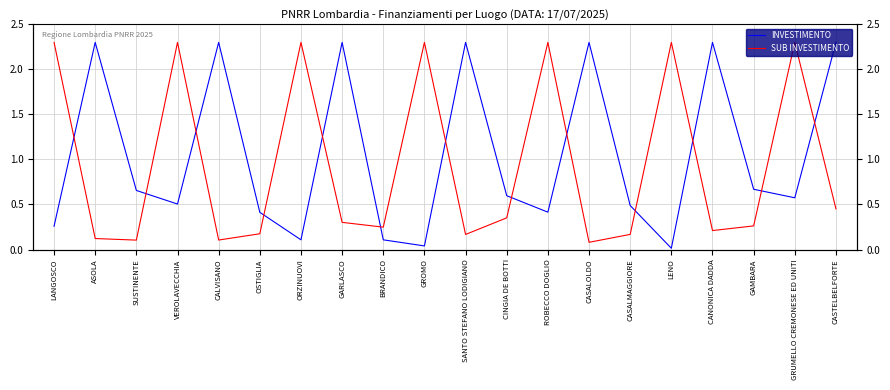

True or false: INVESTIMENTO and SUB INVESTIMENTO cross at least once.

True